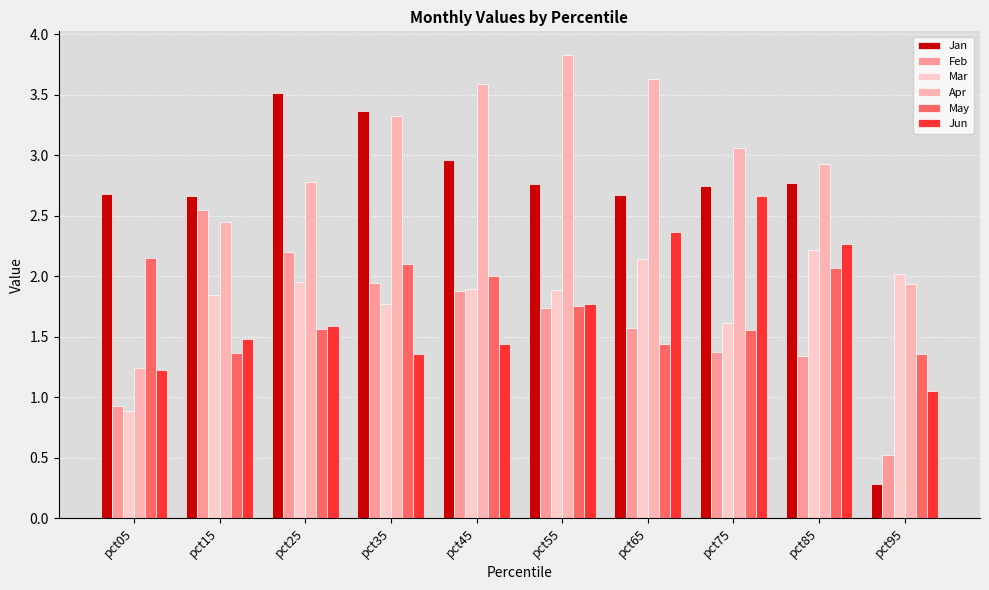

Which series changed the most between pct05 and pct45?

Apr